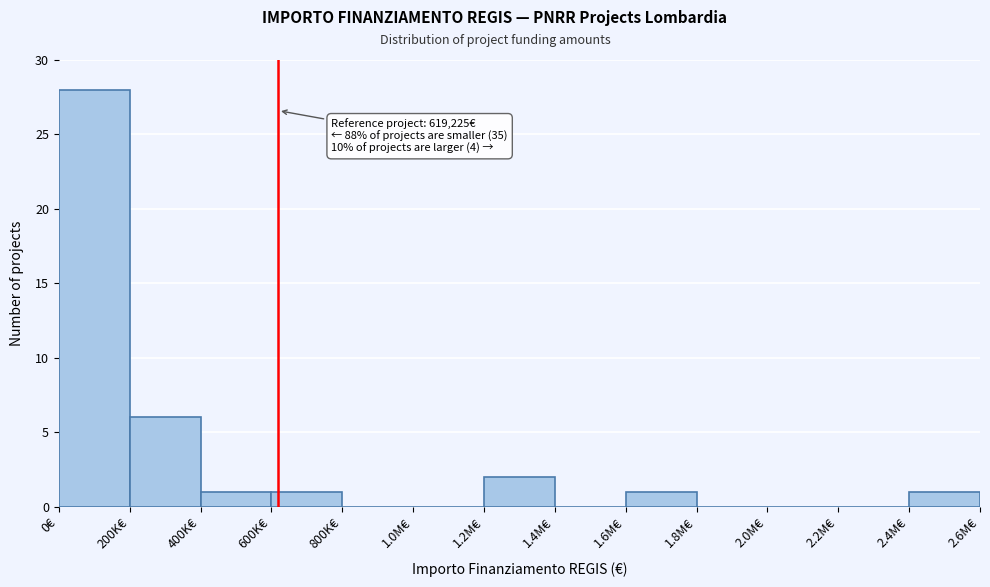

Reading left to right, transcribe all the data shown in this chart.

0€=28	200K€=6	400K€=1	600K€=1	800K€=0	1.0M€=0	1.2M€=2	1.4M€=0	1.6M€=1	1.8M€=0	2.0M€=0	2.2M€=0	2.4M€=1